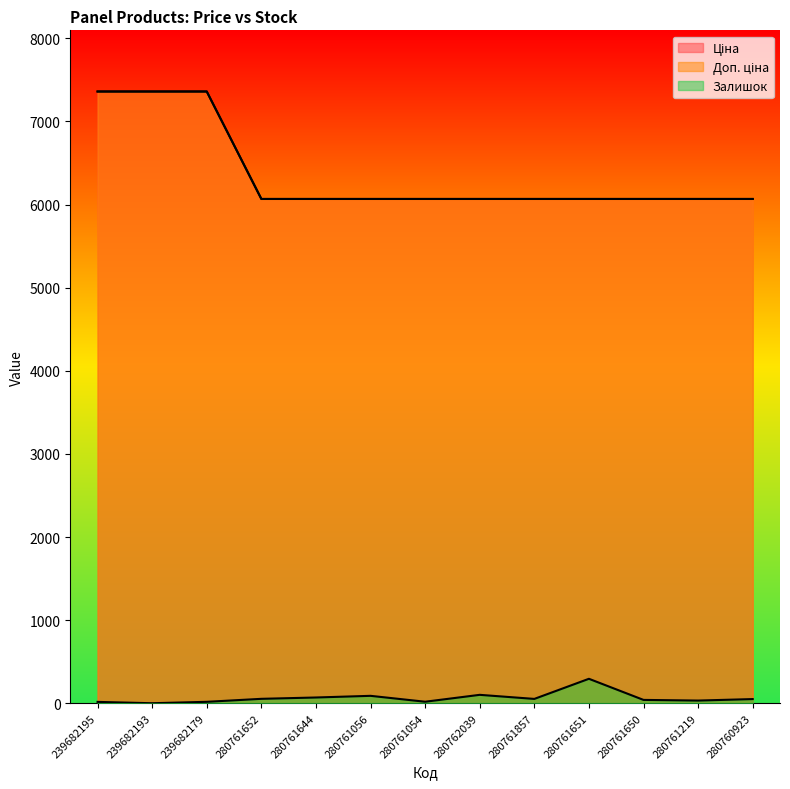

Count the number of categories in the chart.

13